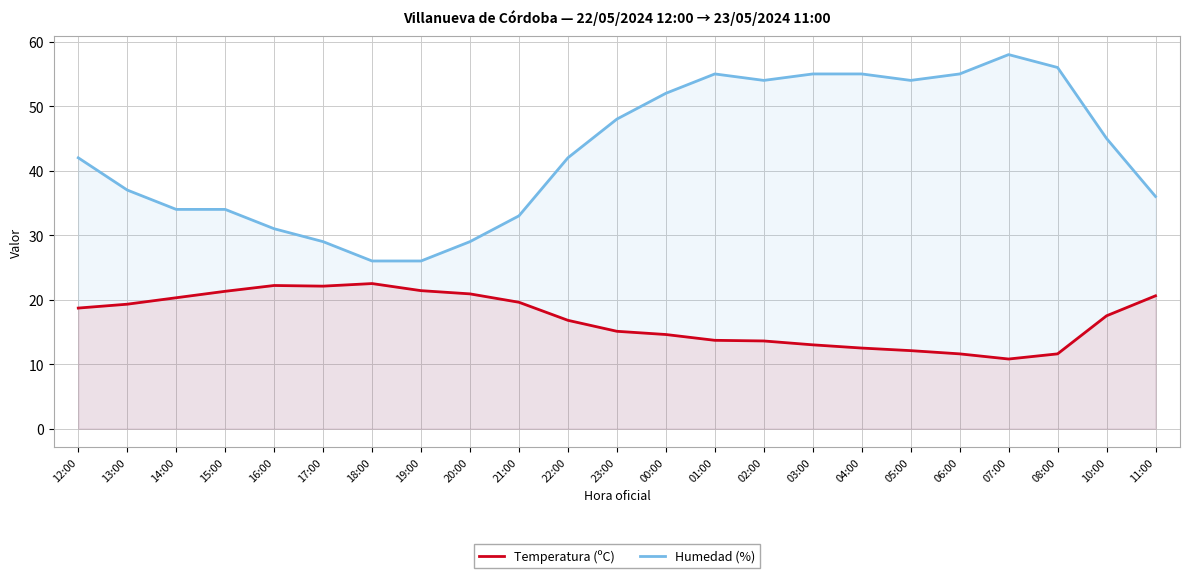

Rank the series by their maximum value, from lowest to highest.

Temperatura (ºC), Humedad (%)